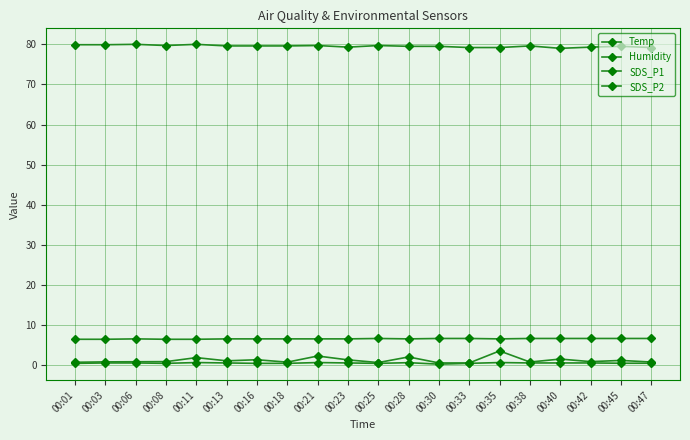

True or false: SDS_P2 and Temp intersect in this chart.

False